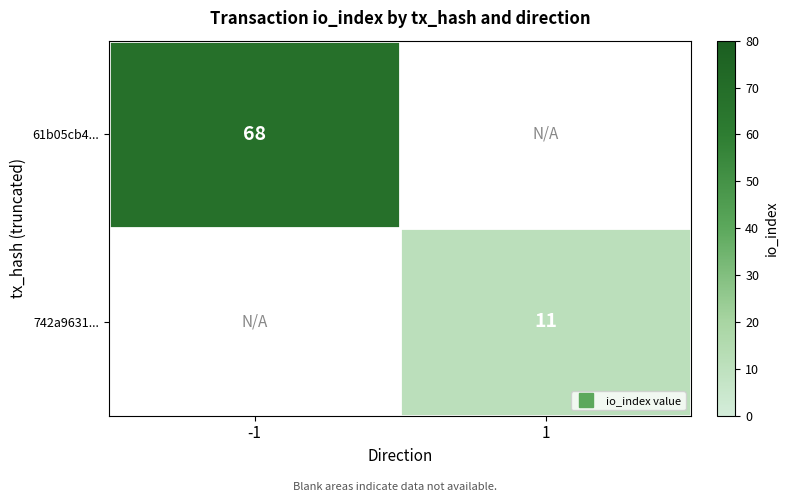

How many values in 61b05cb4... are above zero?

1